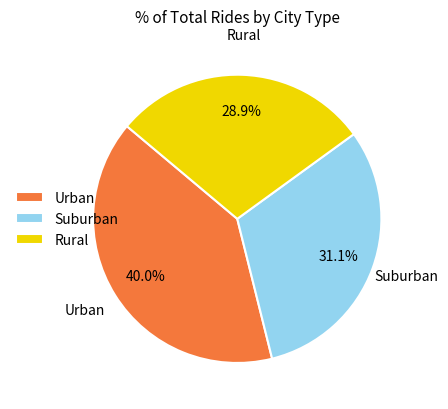

What is the smallest slice in the pie chart?

Rural